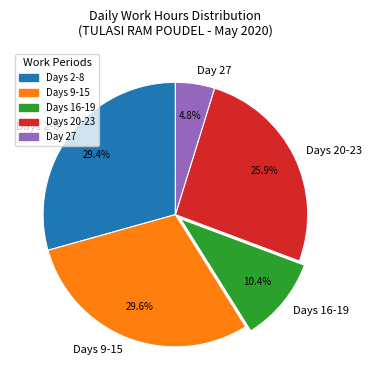

Which category has the smallest portion of the pie?

Day 27